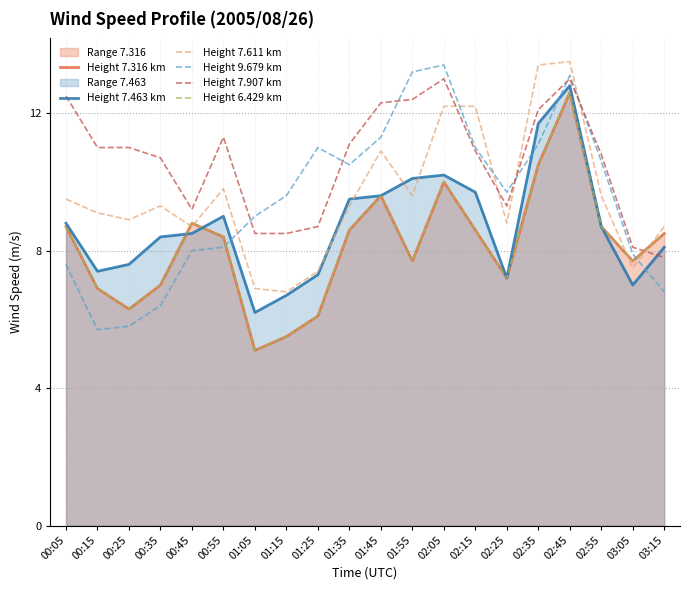

How many data points in Height 7.316 km are less than 8?

9